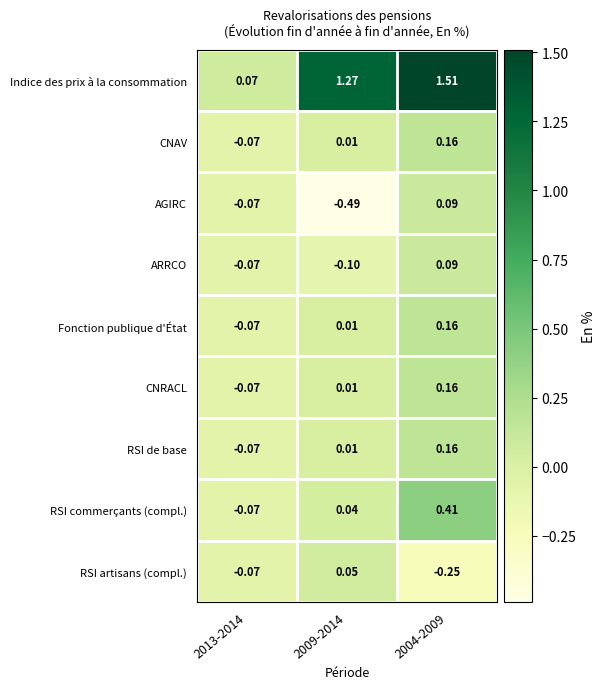

Which series has the widest spread of values?

Indice des prix à la consommation